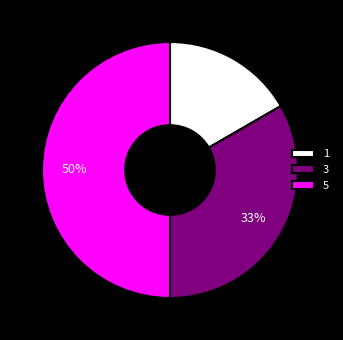

Which has a higher value, 5 or 3?

5